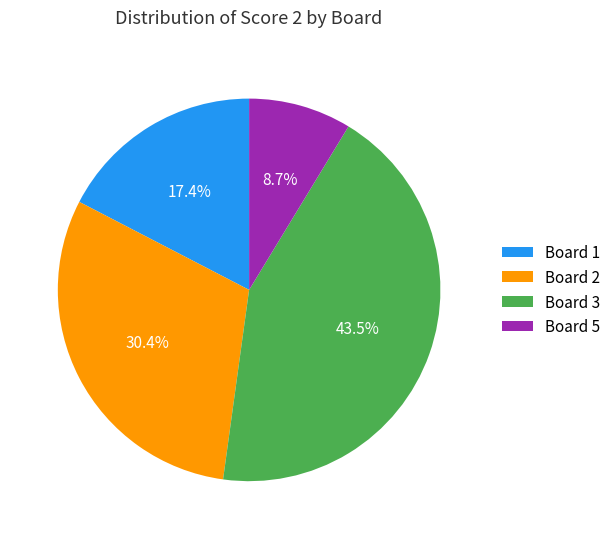

Is Board 5 the majority of the pie?

No